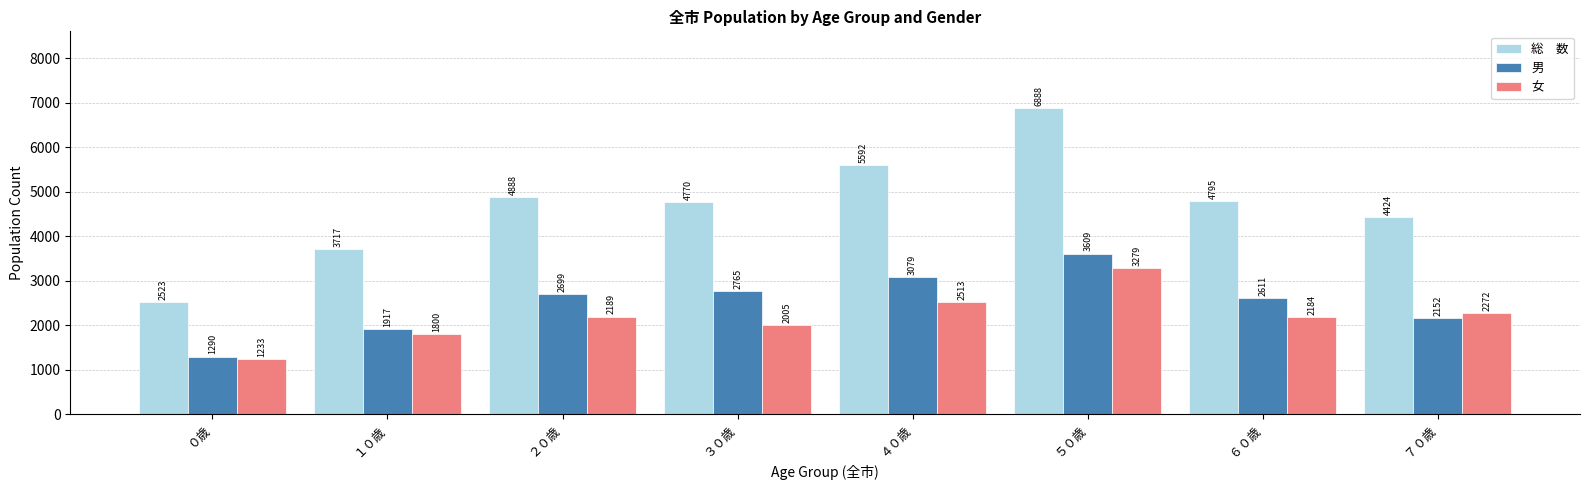

What is the total value across all series at ２０歳?

9776